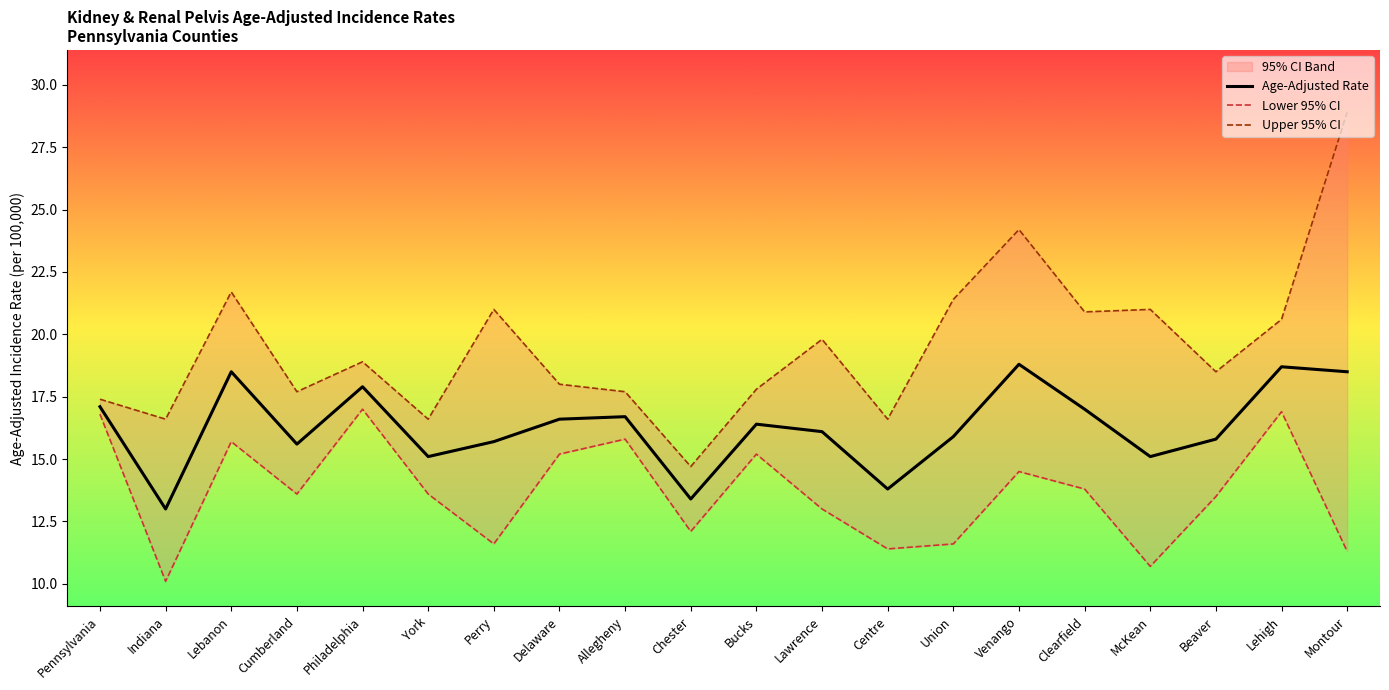

Count the number of categories in the chart.

20